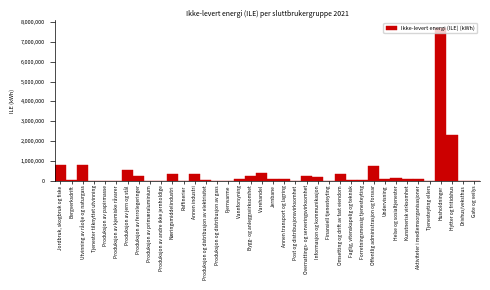

Where is the data nearest to the value 3849658?

Hytter og fritidshus